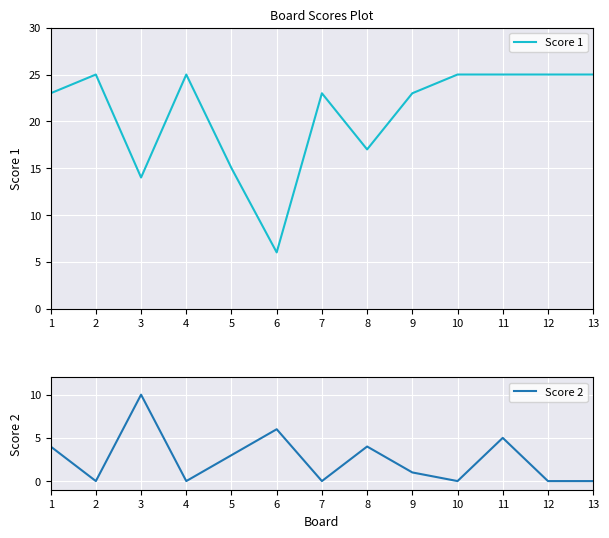

How many Score 2 values are between 0 and 4?

10